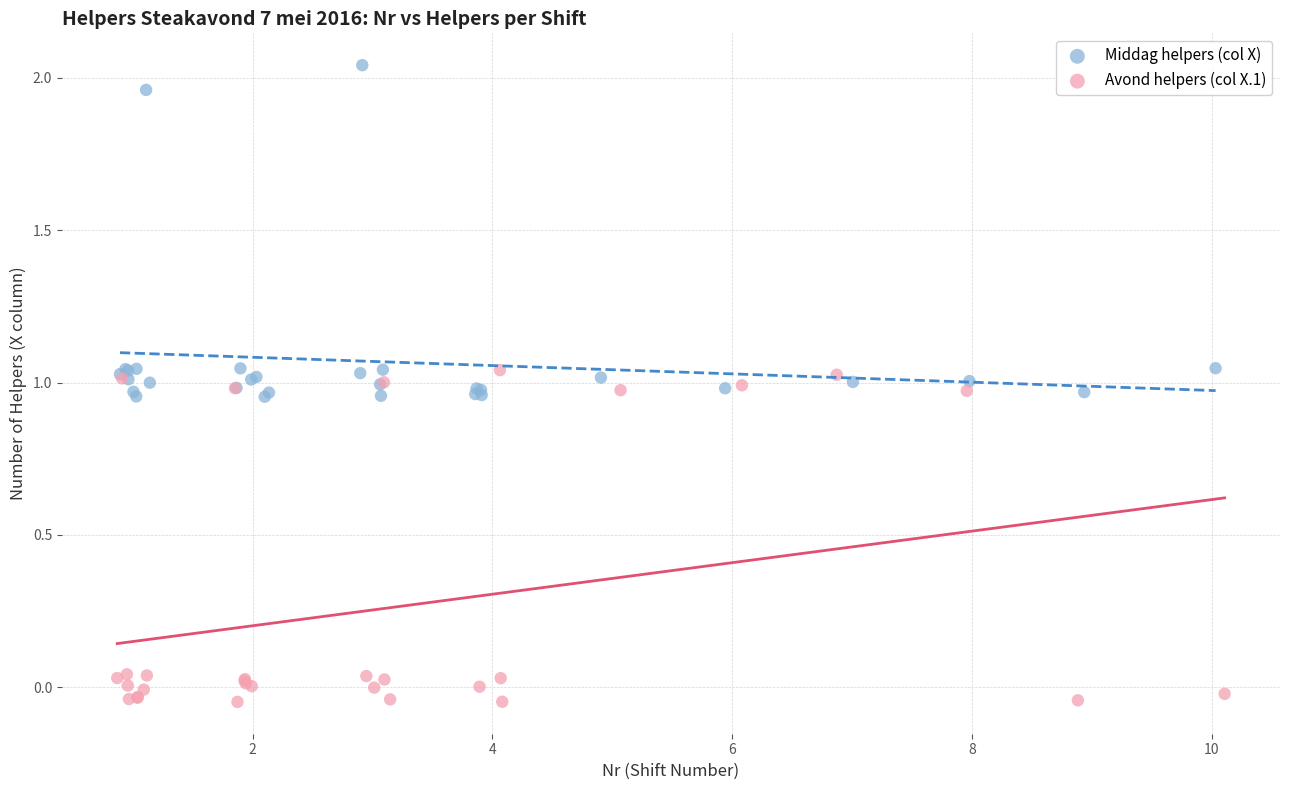

Which series reaches the minimum Y coordinate?

Avond helpers (col X.1)